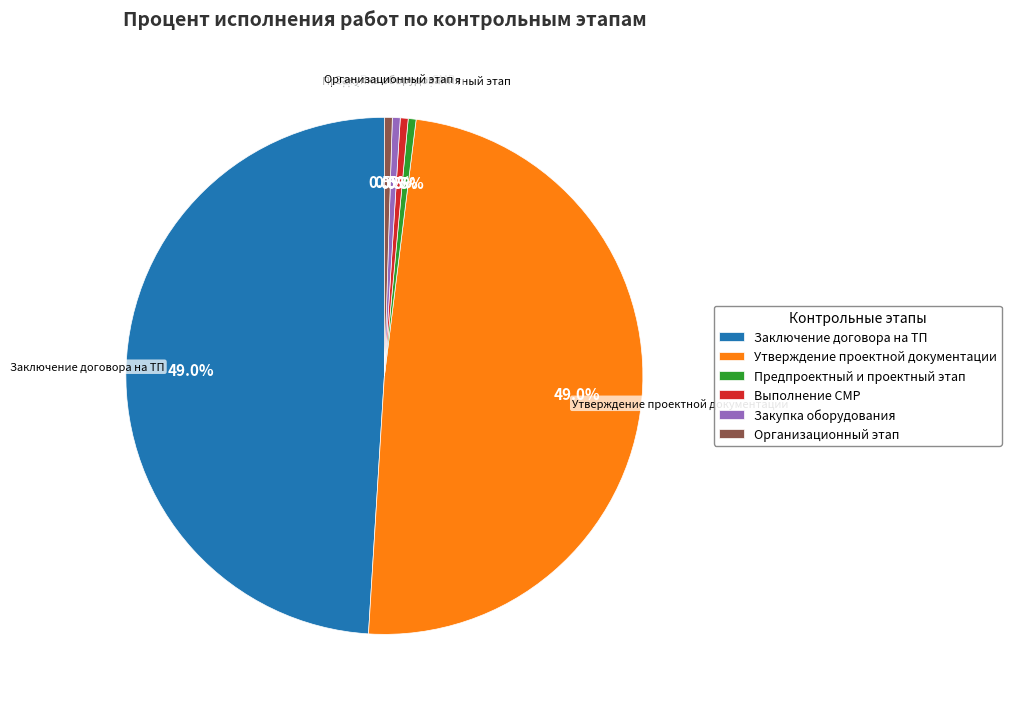

To the nearest percent, what is the average slice percentage?

17%